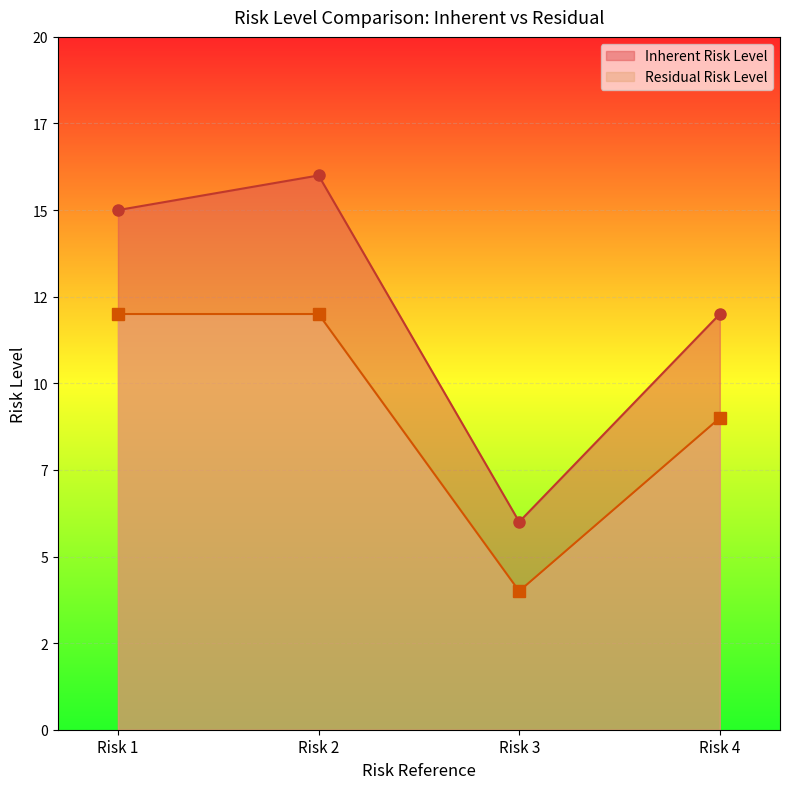

What is the difference between the Inherent Risk Level values at Risk 1 and Risk 2?

1